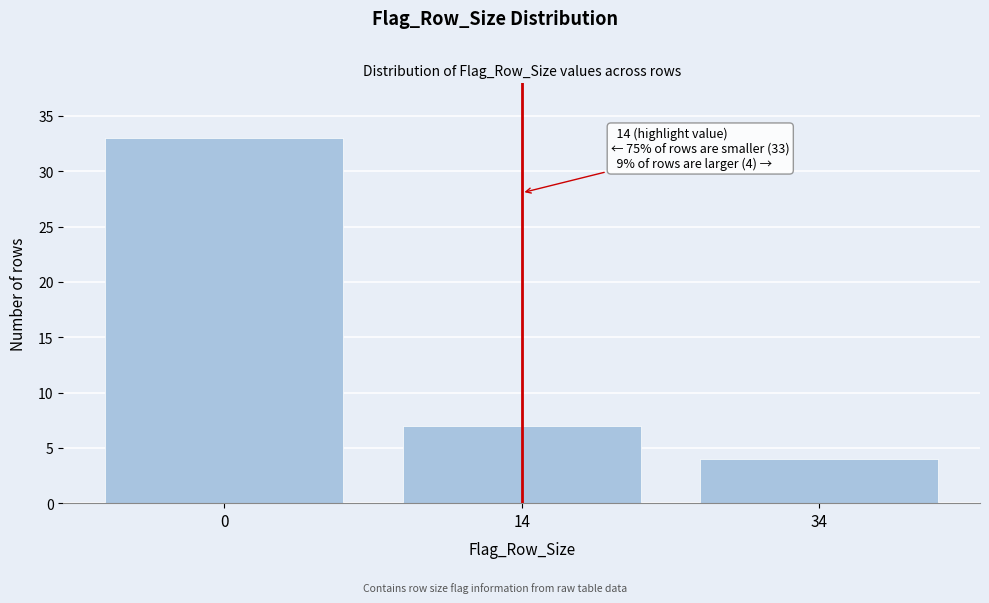

Reading left to right, list all the values displayed in this chart.

0=33	14=7	34=4